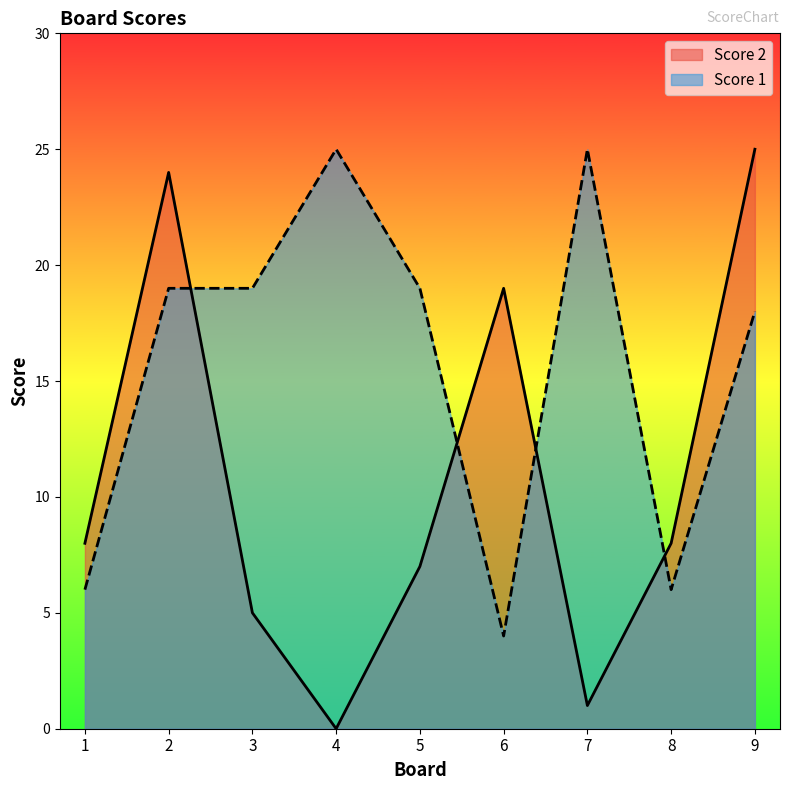

How many intersections are there between Score 2 and Score 1?

4